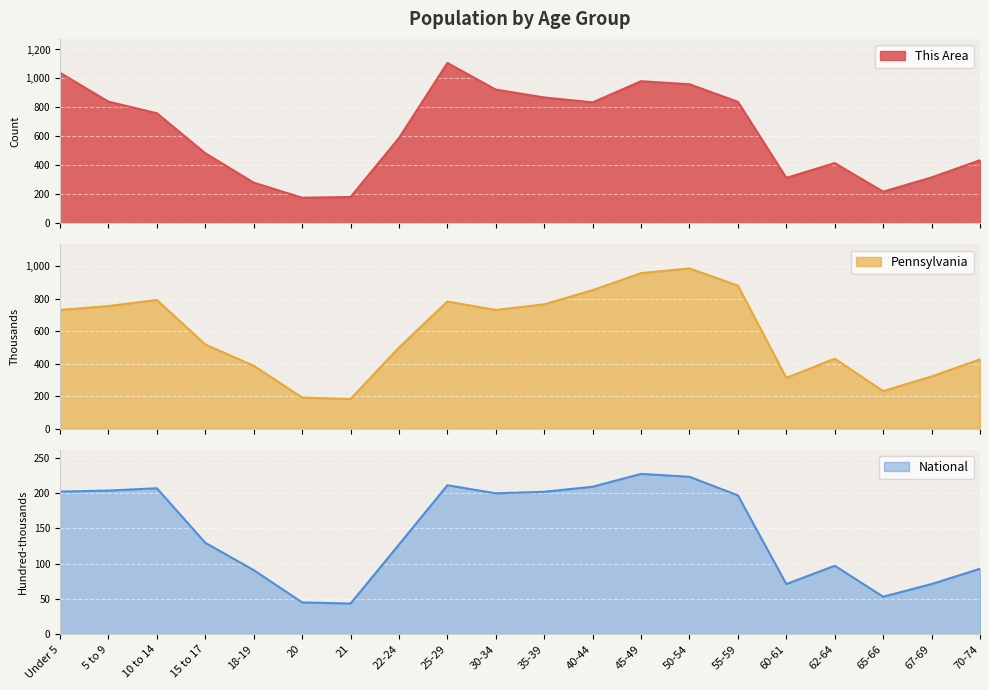

What is the minimum value shown in the chart?

43.5